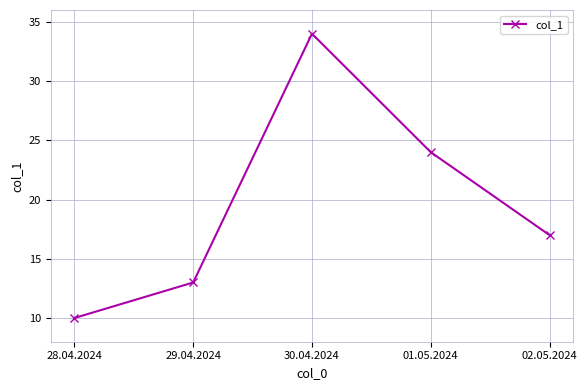

What is the label of the 2nd point from the right?

01.05.2024